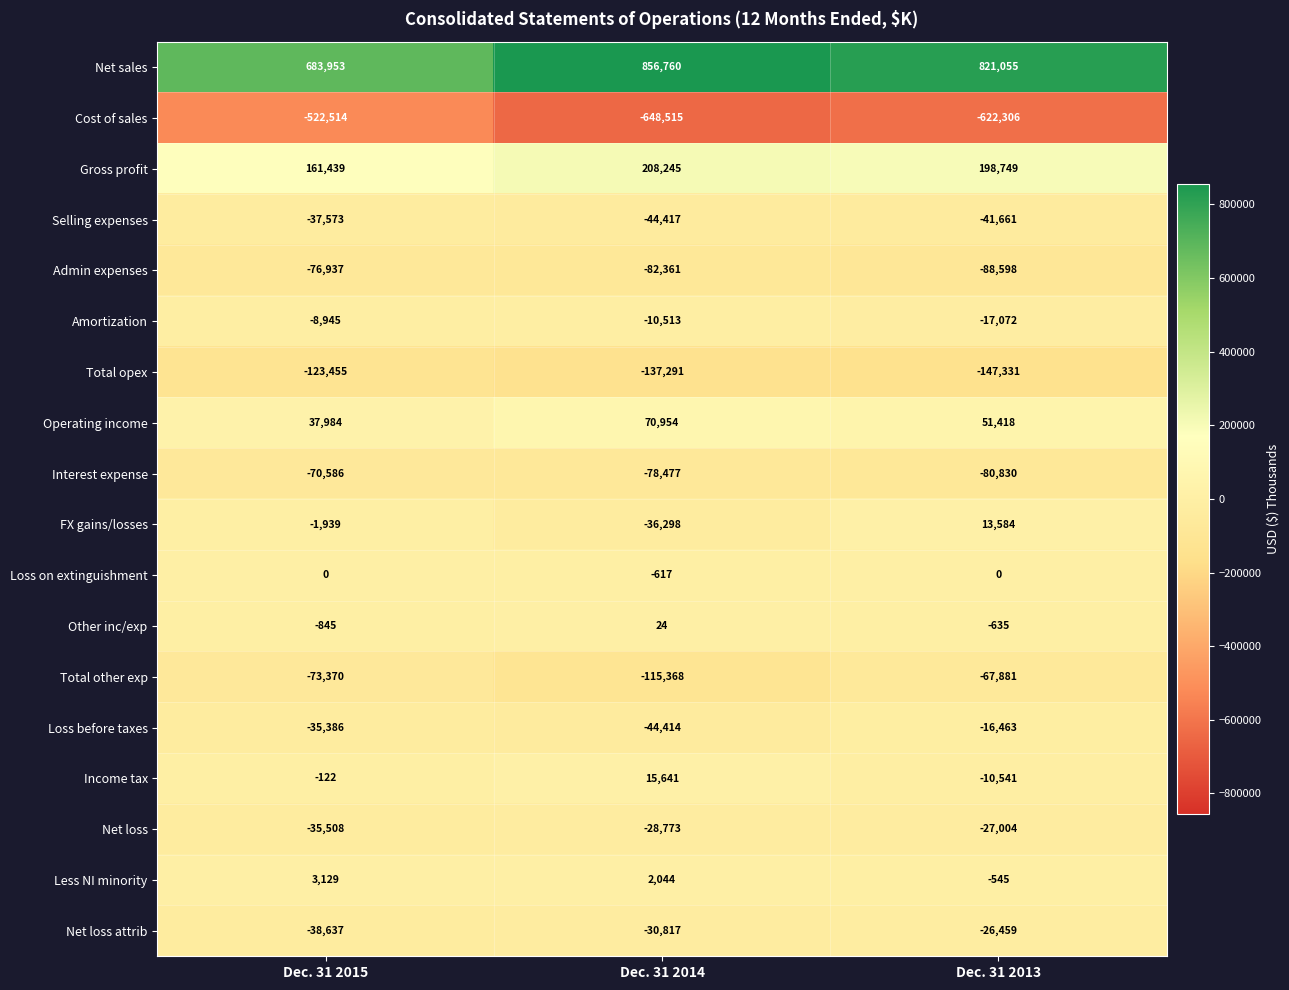

Which series has the largest total across all categories?

Net sales